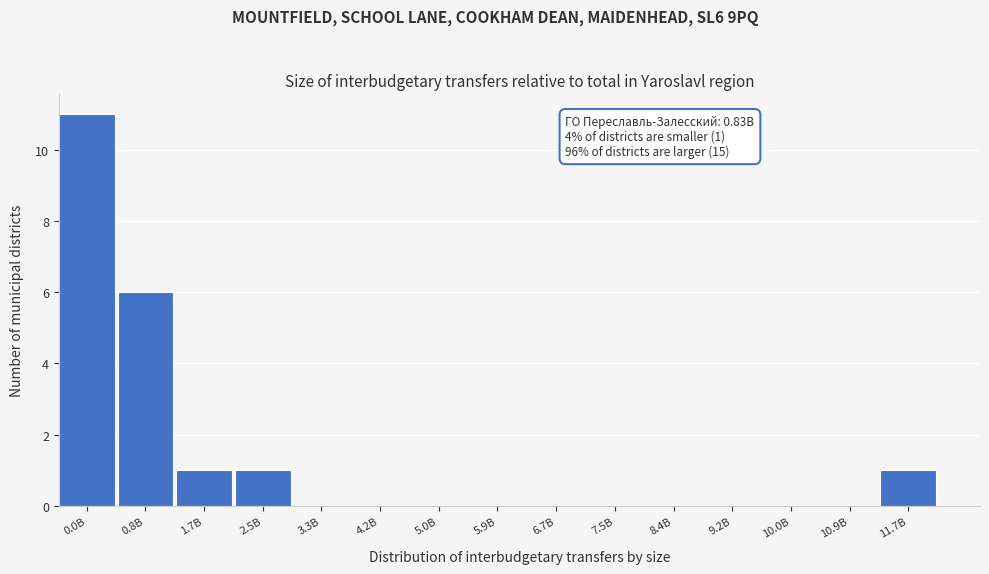

Reading right to left, list all the values displayed in this chart.

11.7B=1	10.9B=0	10.0B=0	9.2B=0	8.4B=0	7.5B=0	6.7B=0	5.9B=0	5.0B=0	4.2B=0	3.3B=0	2.5B=1	1.7B=1	0.8B=6	0.0B=11